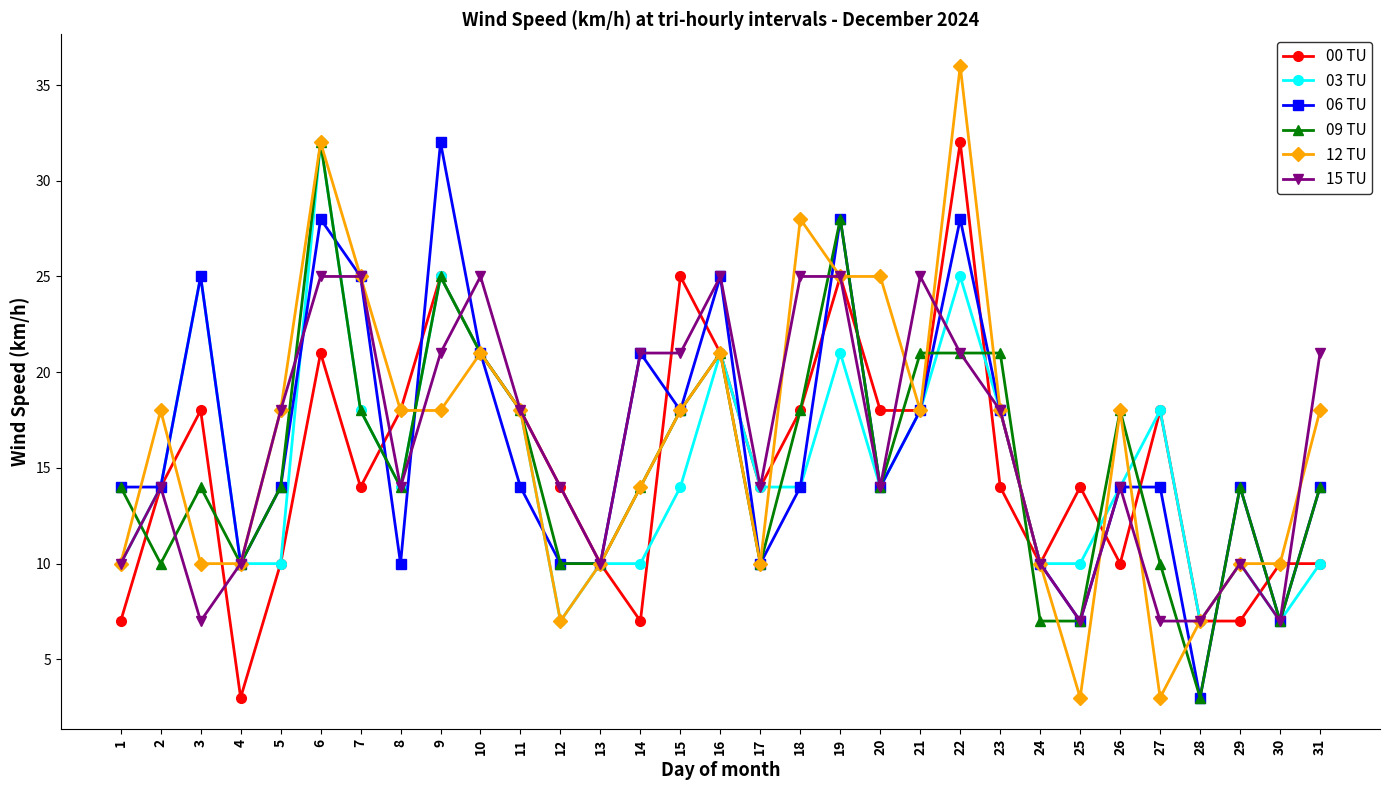

What are all the series names shown in the legend?

00 TU, 03 TU, 06 TU, 09 TU, 12 TU, 15 TU